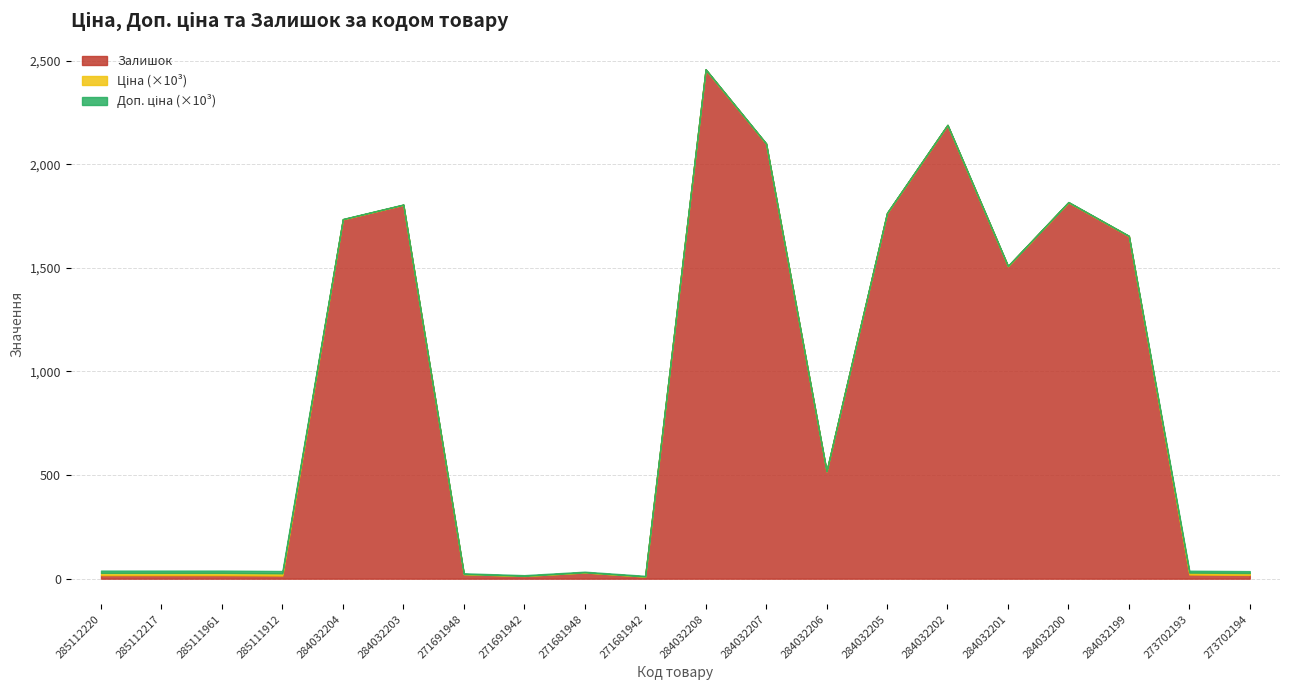

How many data points does each series have?

20